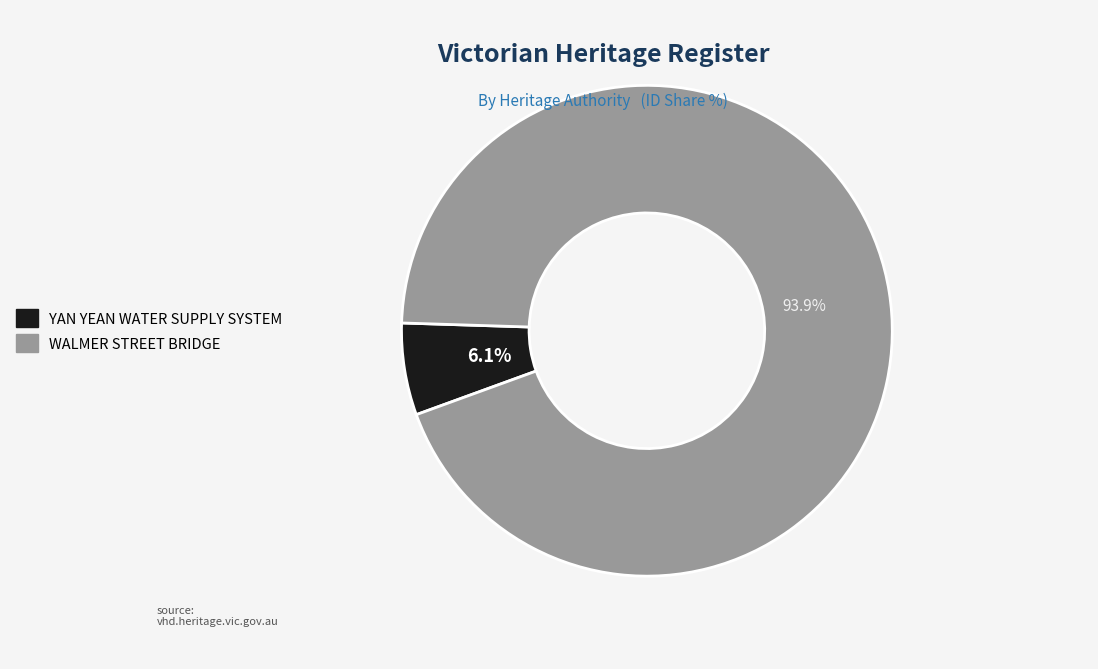

Count the number of slices in the pie.

2